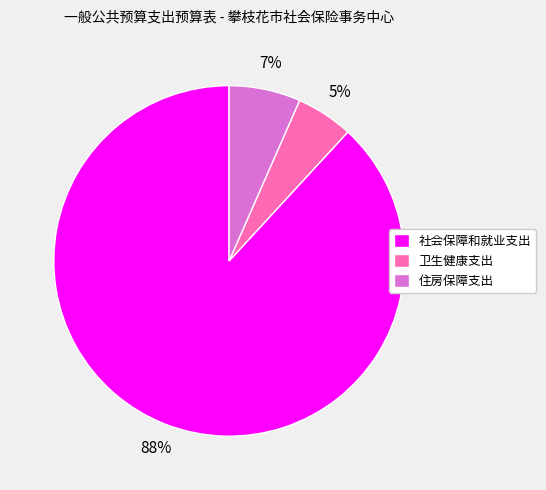

To the nearest percent, what is the combined percentage of 社会保障和就业支出 and 住房保障支出?

95%